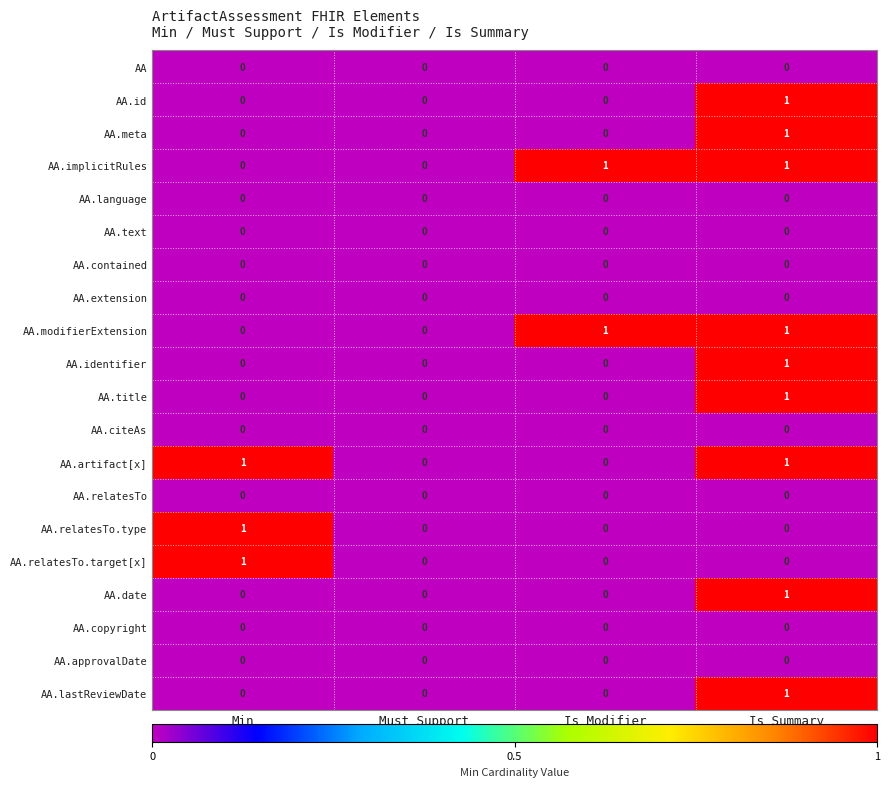

What is the total value across all series at Is Summary?

9